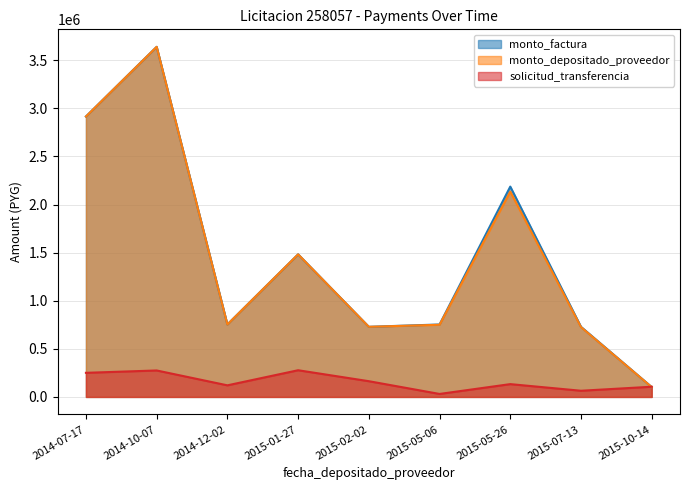

Does the chart display data point markers on the line(s)?

No